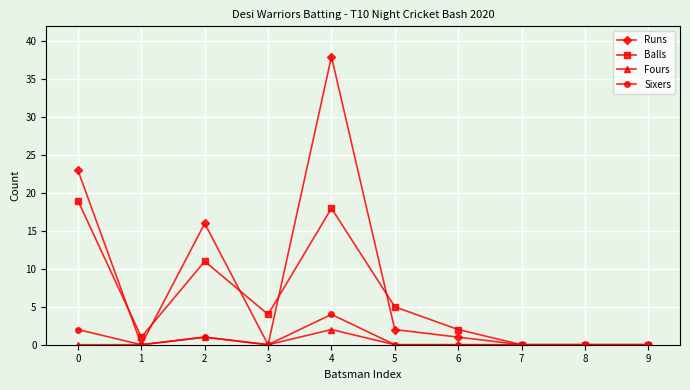

List the series in order of their peak value, highest first.

Runs, Balls, Sixers, Fours